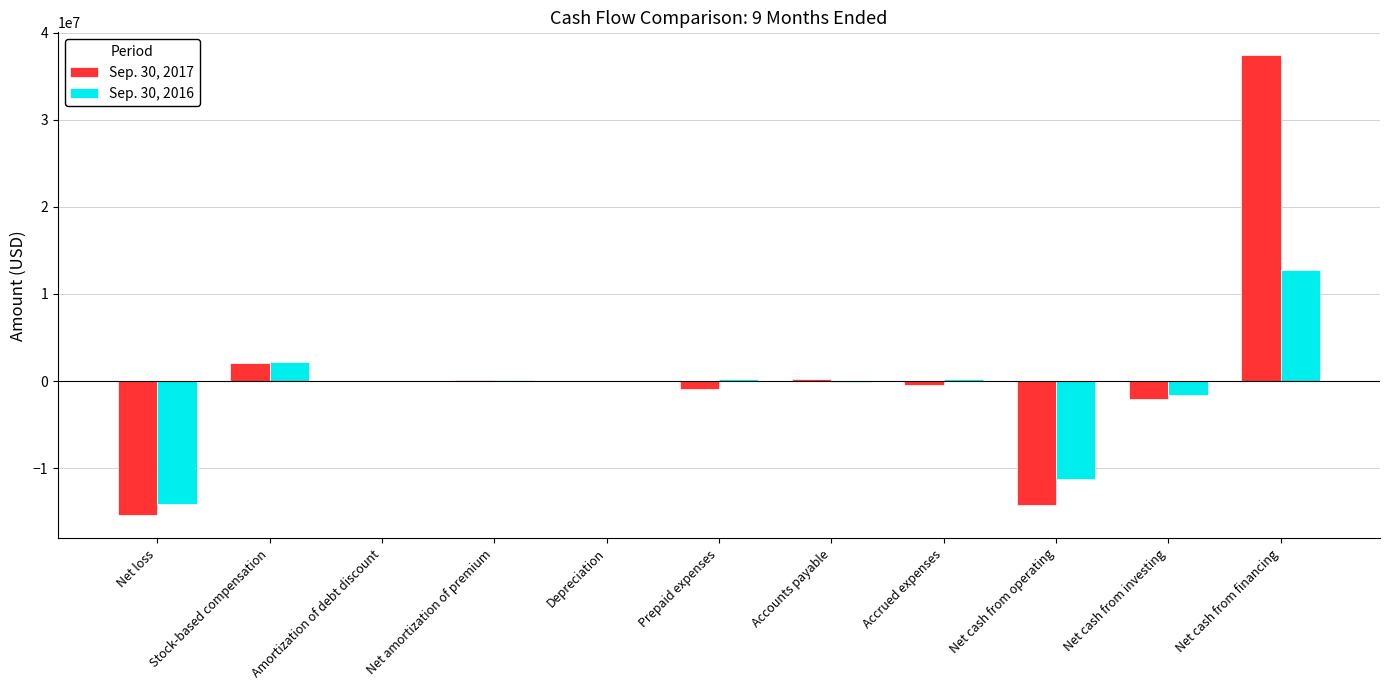

What is the total value across all series at Net loss?

-29434100